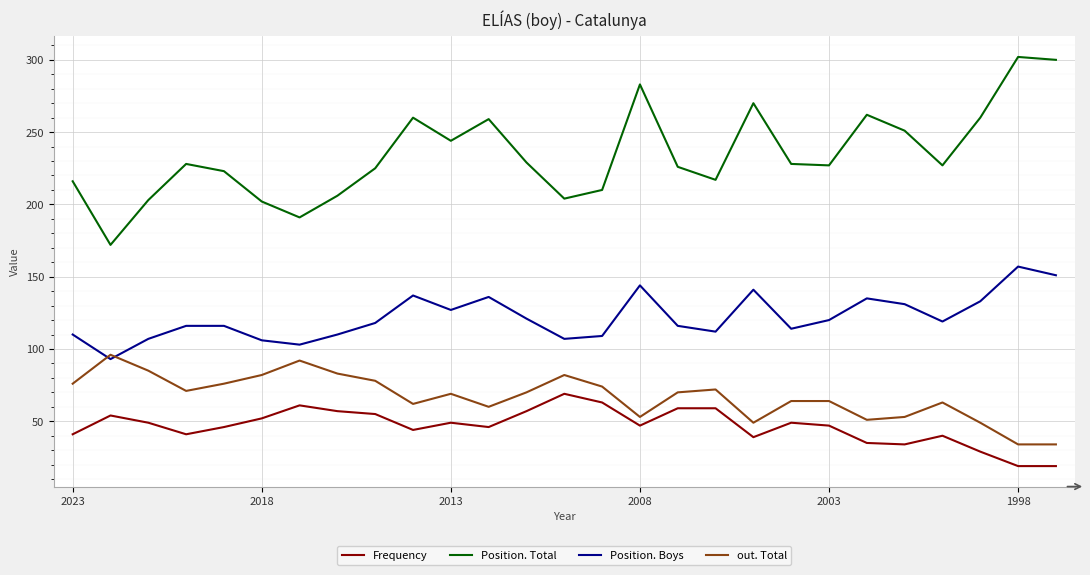

True or false: Frequency and Position. Total cross at least once.

False